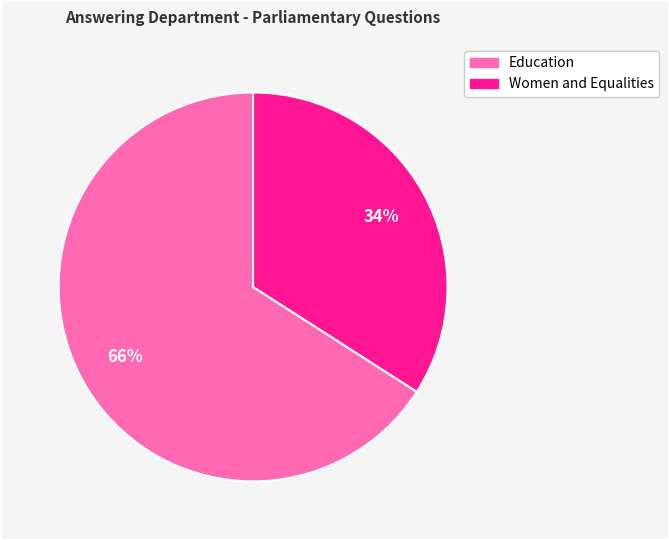

Does any single category account for the majority?

Yes